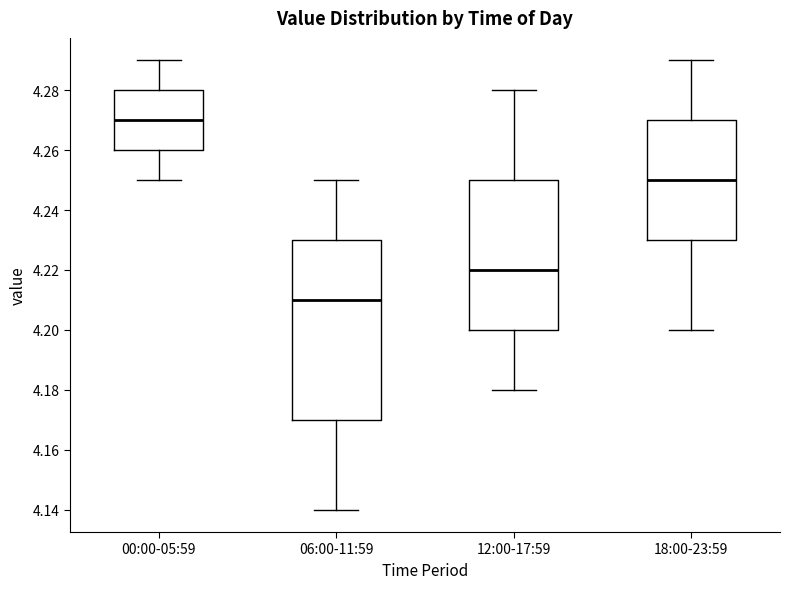

Comparing the boxes themselves (not the whiskers), which one is the tallest?

06:00-11:59